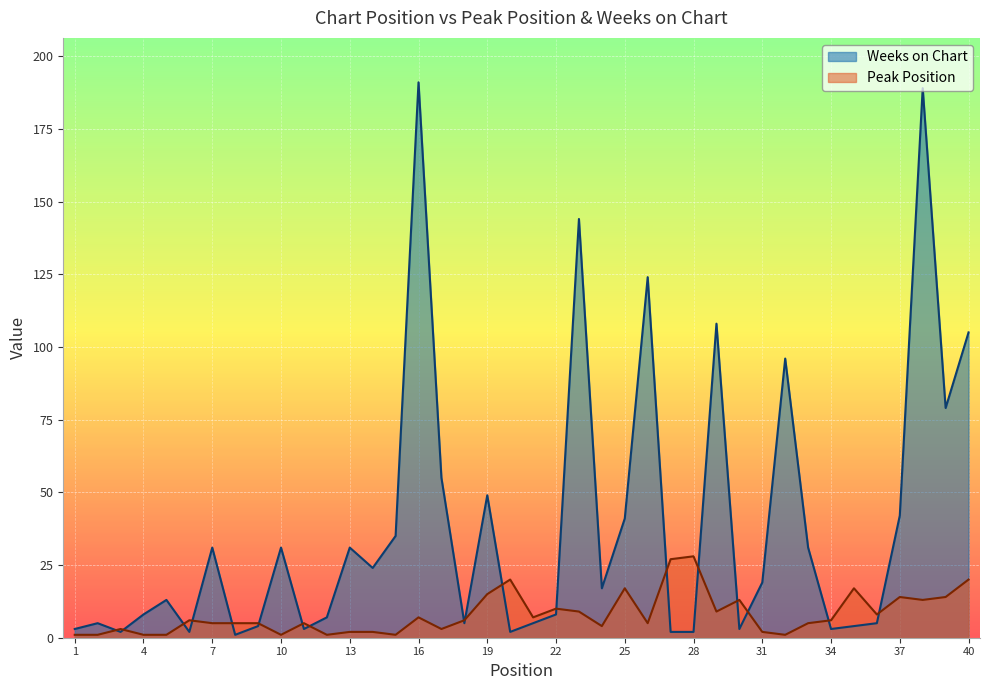

Between 7 and 33, which is larger?

7